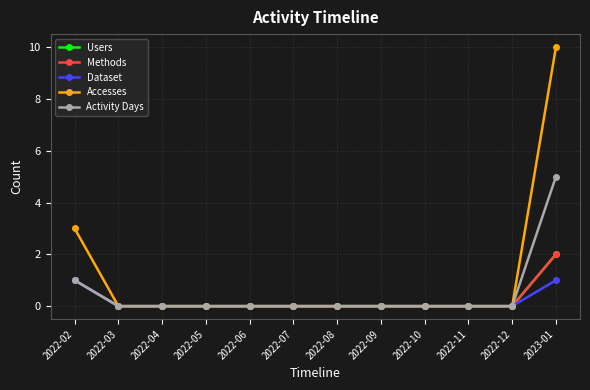

True or false: Activity Days has more than 2 interior local peaks.

False